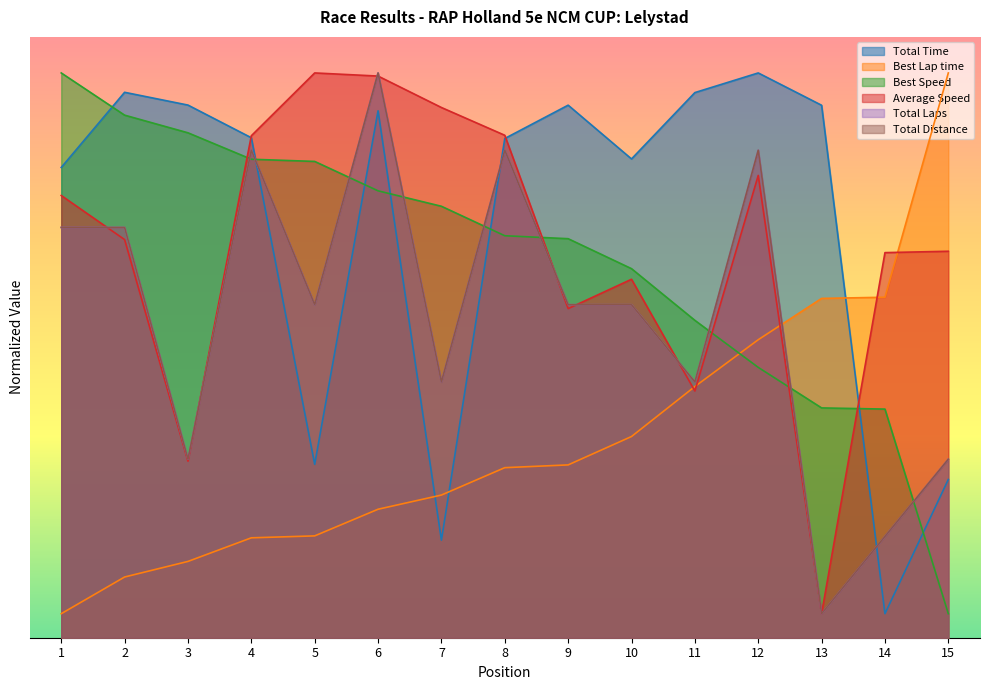

How many lines are shown in the chart?

6